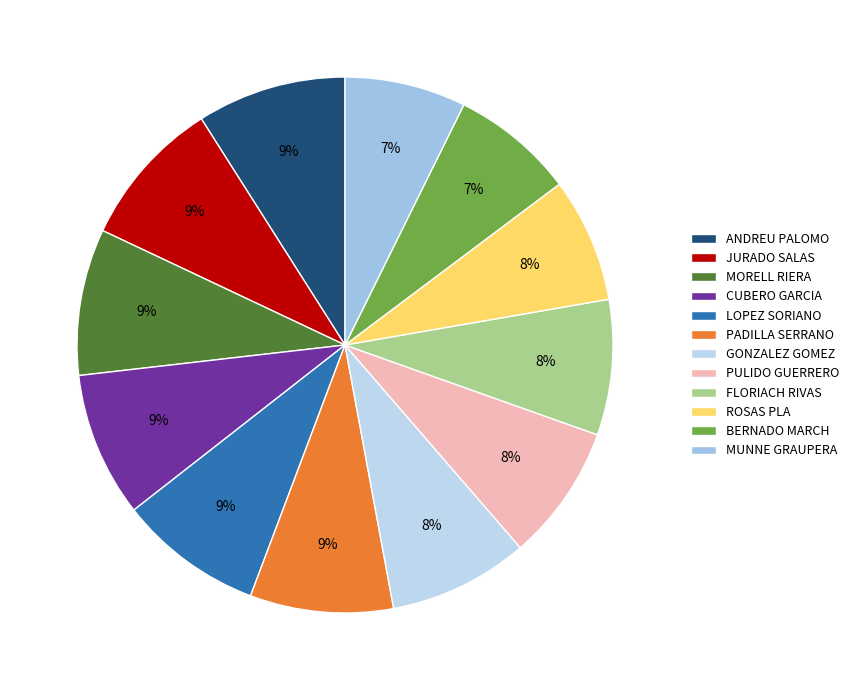

Rank the categories by value from highest to lowest.

ANDREU PALOMO, JURADO SALAS, MORELL RIERA, CUBERO GARCIA, LOPEZ SORIANO, PADILLA SERRANO, GONZALEZ GOMEZ, PULIDO GUERRERO, FLORIACH RIVAS, ROSAS PLA, BERNADO MARCH, MUNNE GRAUPERA